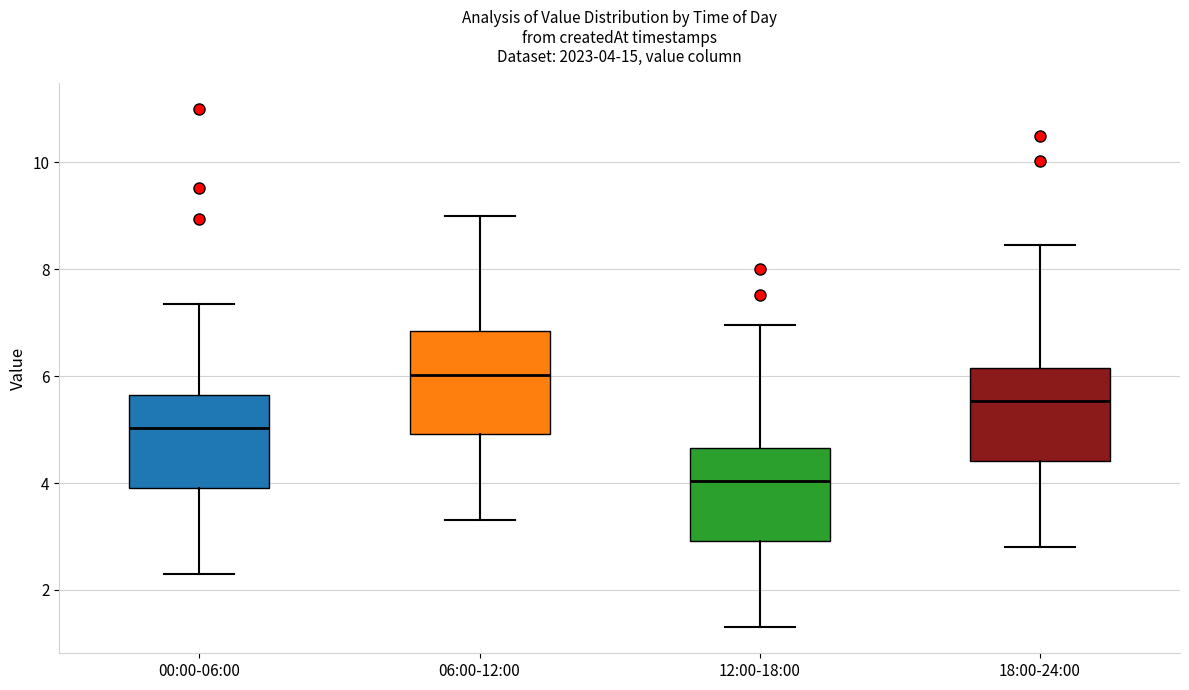

Which box has the lowest median line?

12:00-18:00